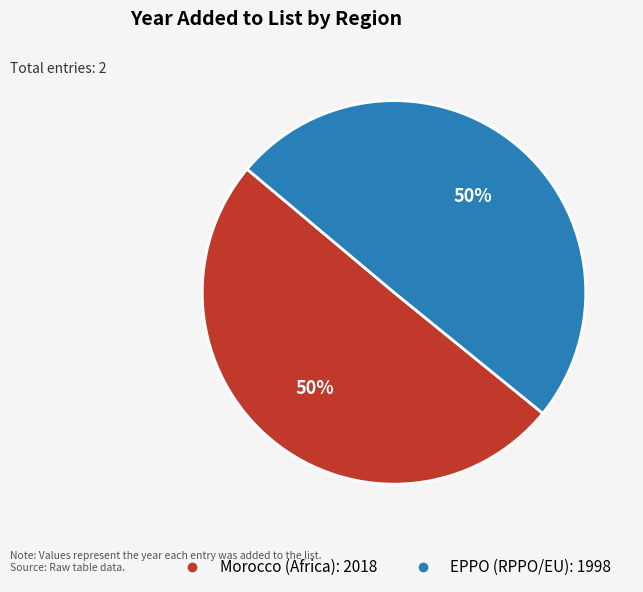

To the nearest percent, what percentage of the pie is EPPO (RPPO/EU)?

50%